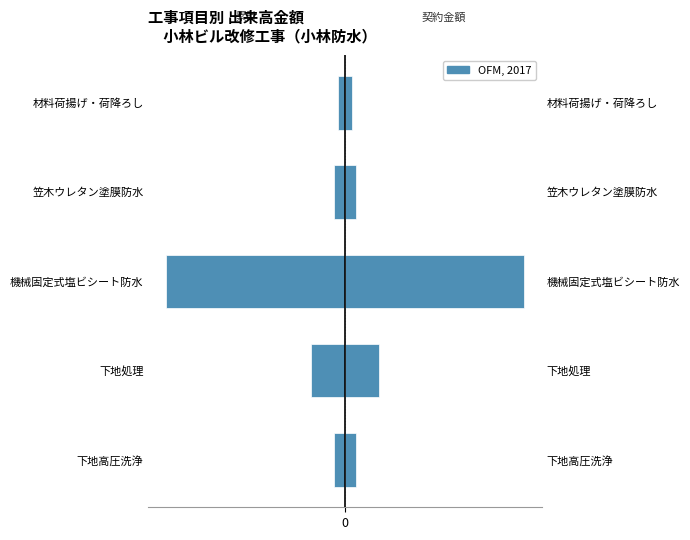

How many categories are shown in the chart?

5